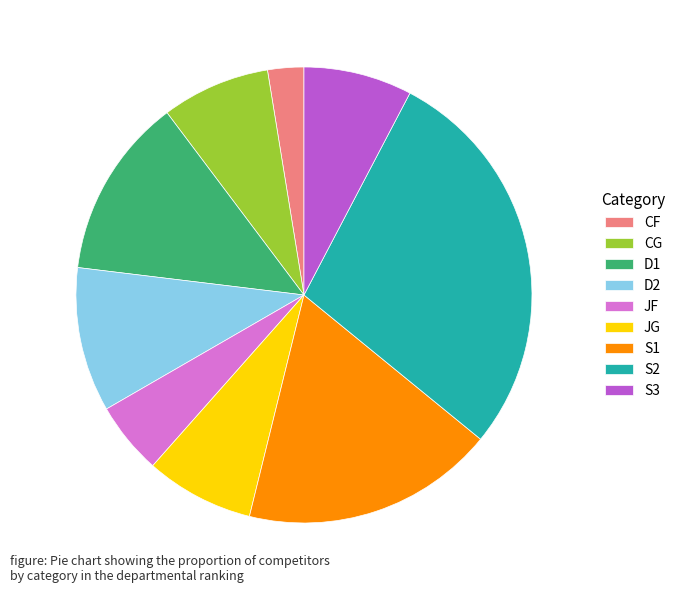

Approximately how many times larger is the value at JF compared to D2?

0.5